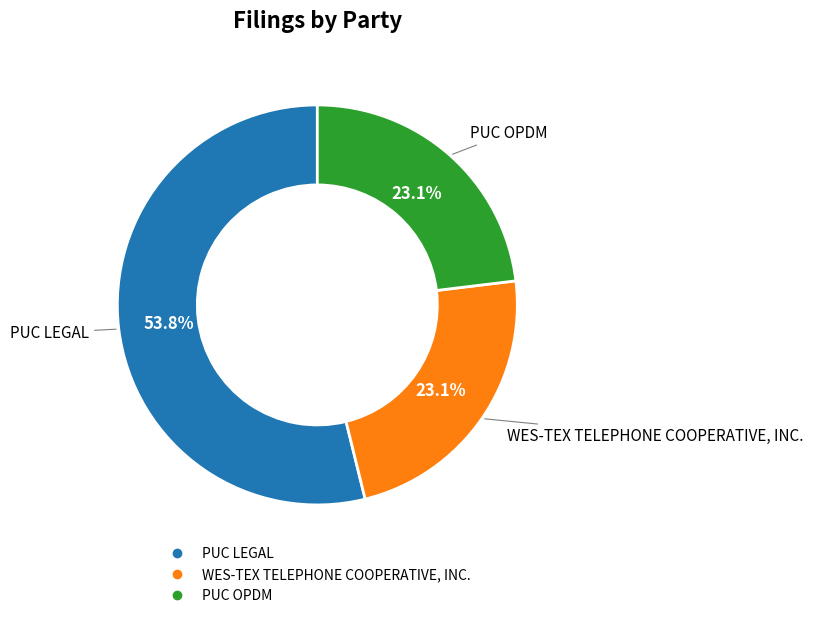

What percentage is the PUC LEGAL slice, to the nearest percent?

54%